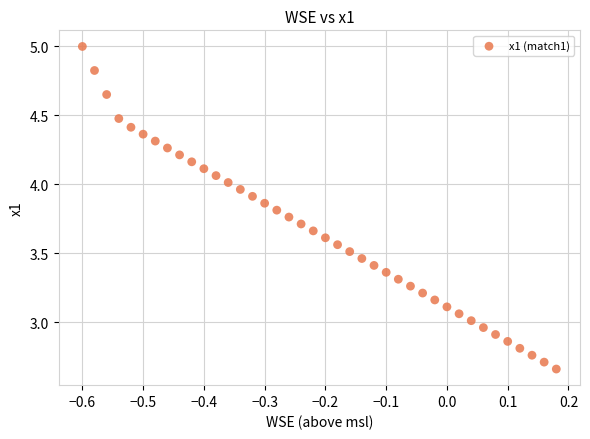

What is the range of Y values (max minus min)?

2.3